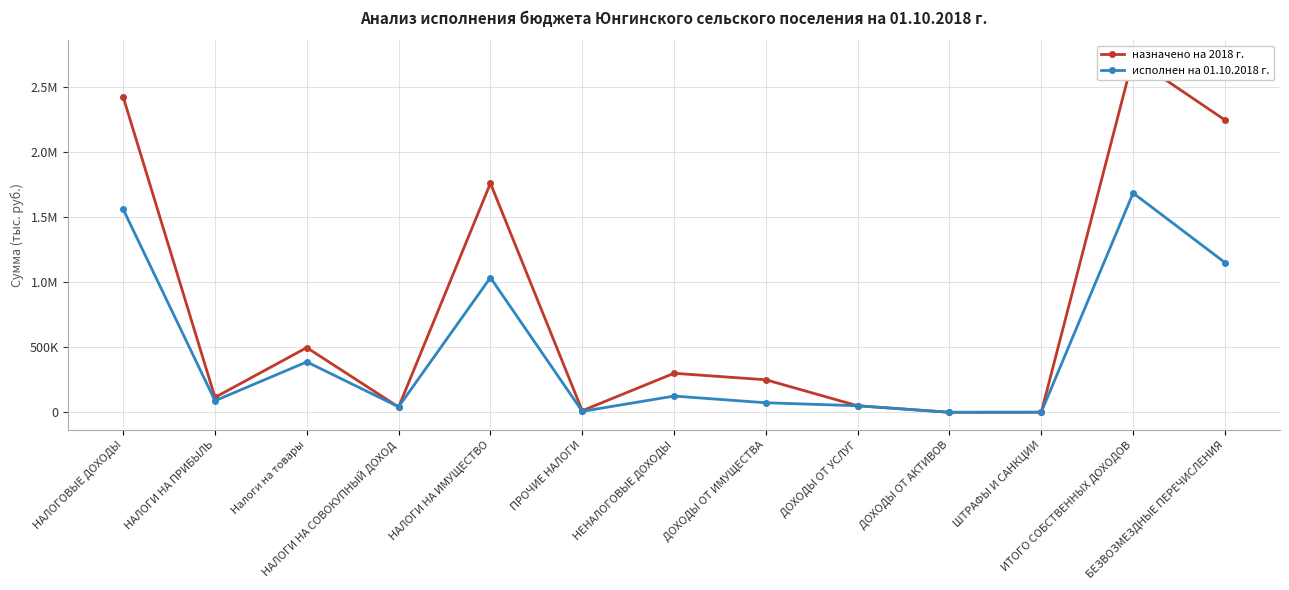

Count the number of categories in the chart.

13